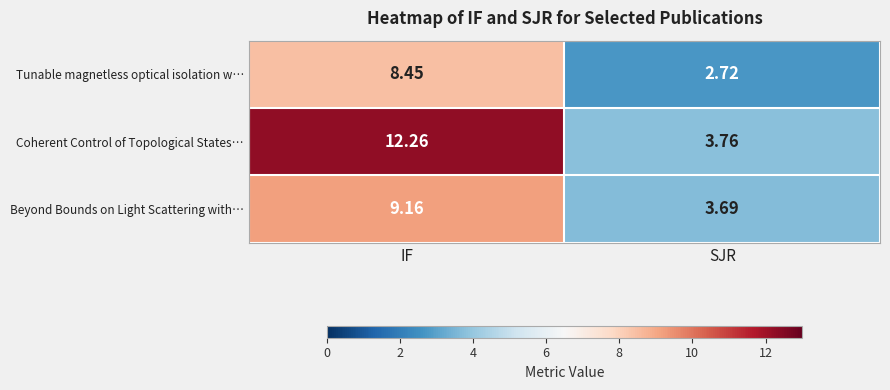

List the series in order of their peak value, highest first.

Coherent Control of Topological States…, Beyond Bounds on Light Scattering with…, Tunable magnetless optical isolation w…